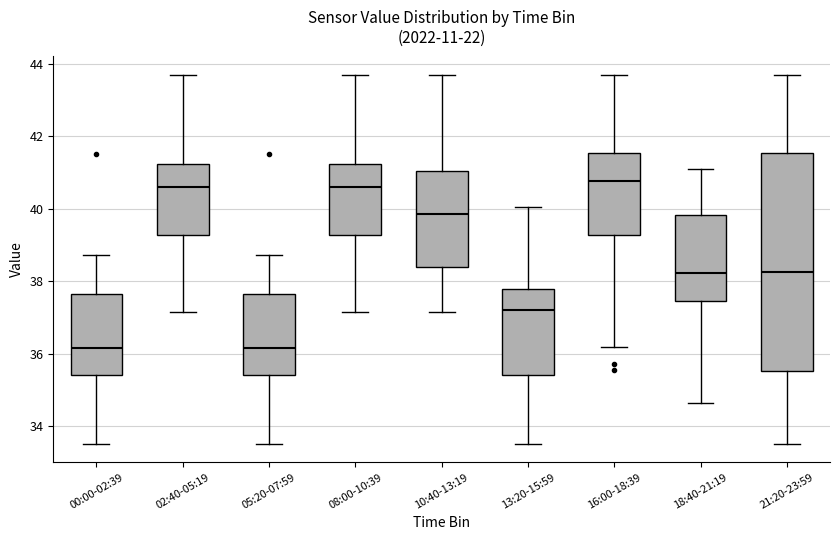

Reading left to right, read every box against the y-axis: the position of its median line, the range the box covers, and the ends of its whiskers. The values are not printed on the chart, so give them approximately, as read against the axis.

00:00-02:39: median 36.2, box 35.4 to 37.6, whiskers 33.6 to 38.8
02:40-05:19: median 40.6, box 39.2 to 41.2, whiskers 37.2 to 43.6
05:20-07:59: median 36.2, box 35.4 to 37.6, whiskers 33.6 to 38.8
08:00-10:39: median 40.6, box 39.2 to 41.2, whiskers 37.2 to 43.6
10:40-13:19: median 39.8, box 38.4 to 41.0, whiskers 37.2 to 43.6
13:20-15:59: median 37.2, box 35.4 to 37.8, whiskers 33.6 to 40.0
16:00-18:39: median 40.8, box 39.2 to 41.6, whiskers 36.2 to 43.6
18:40-21:19: median 38.2, box 37.4 to 39.8, whiskers 34.6 to 41.0
21:20-23:59: median 38.2, box 35.6 to 41.6, whiskers 33.6 to 43.6